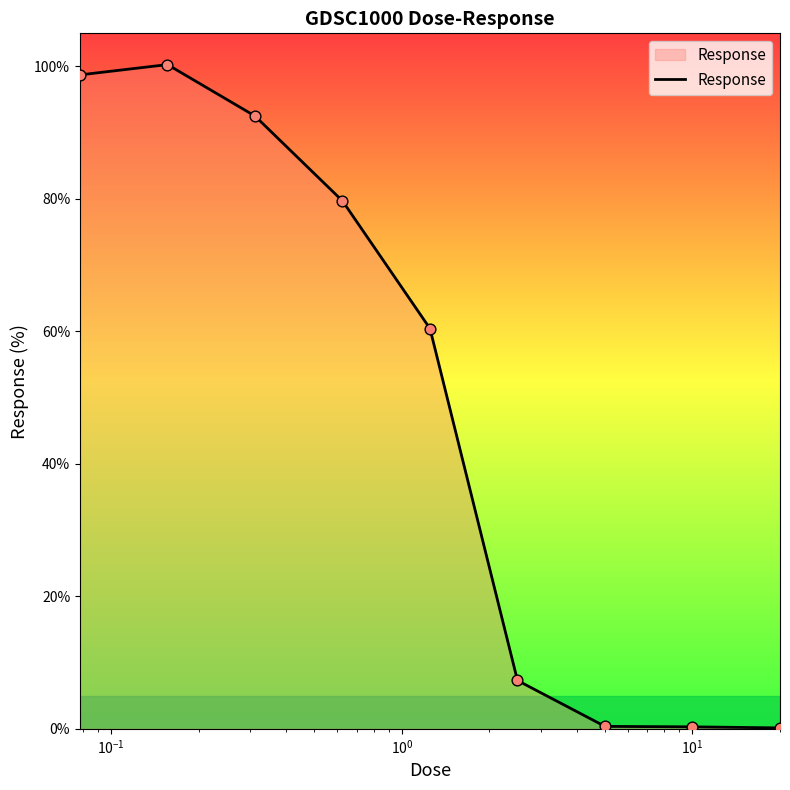

What is the maximum value shown in the chart?

100.3